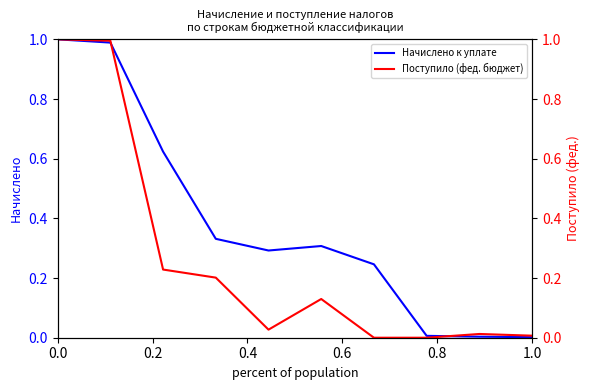

After their last crossing, which series has the higher values: Поступило (фед. бюджет) or Начислено к уплате?

Поступило (фед. бюджет)